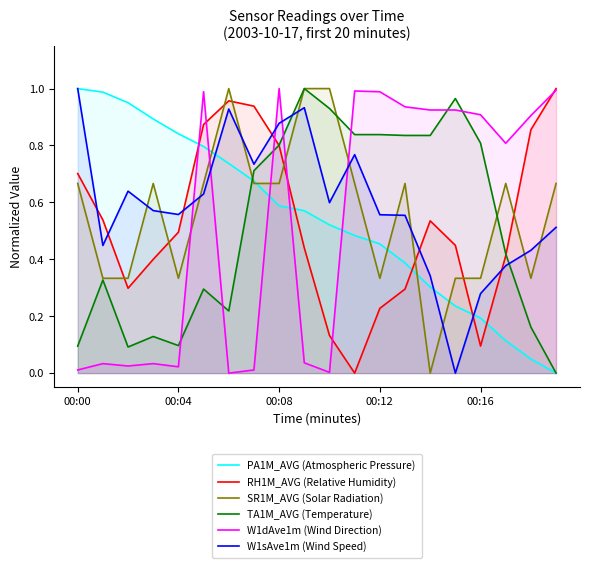

How many data points in W1dAve1m (Wind Direction) are above 0?

19